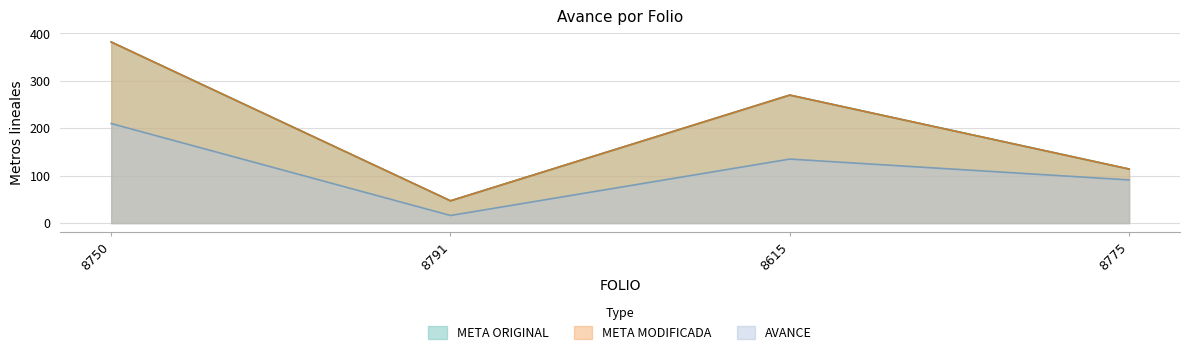

The META ORIGINAL series shows 47 at 8791. True or false?

True